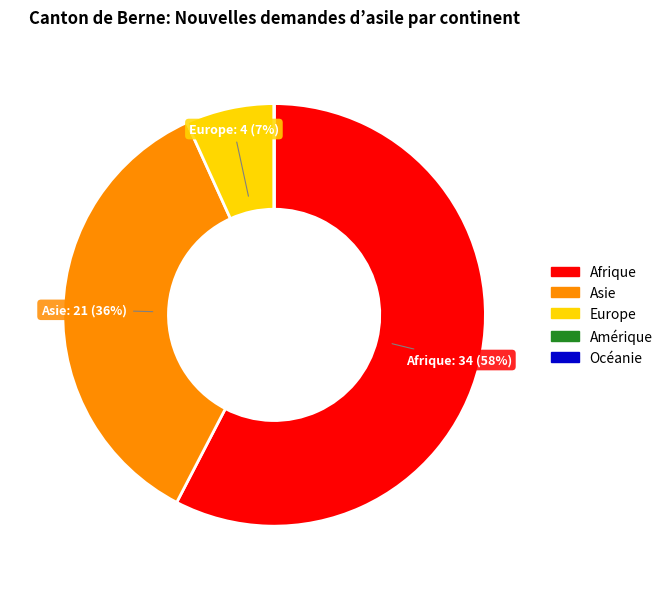

Is there a majority slice in this chart?

Yes